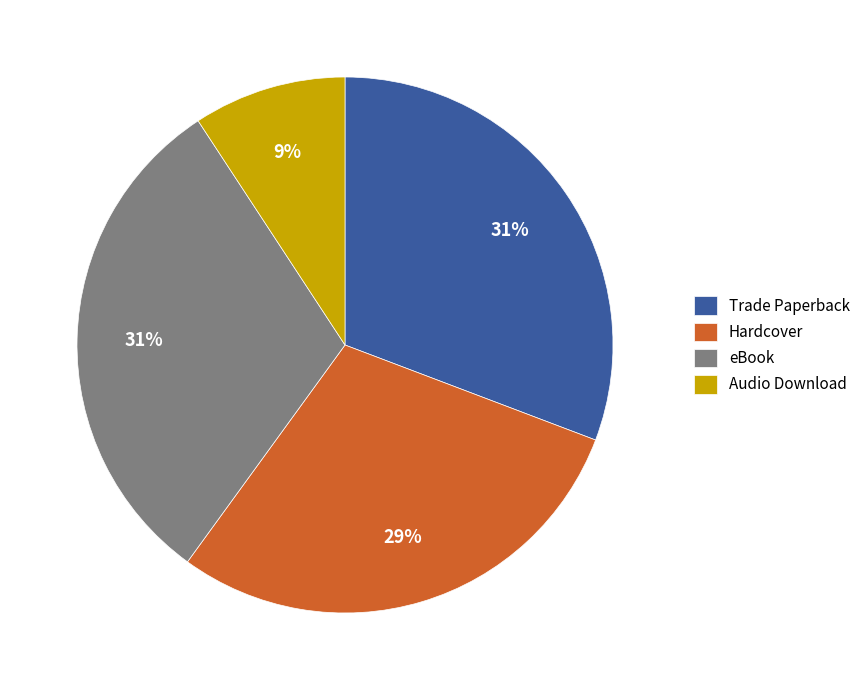

To the nearest percent, what is the difference between the Audio Download and Hardcover slice percentages?

20%